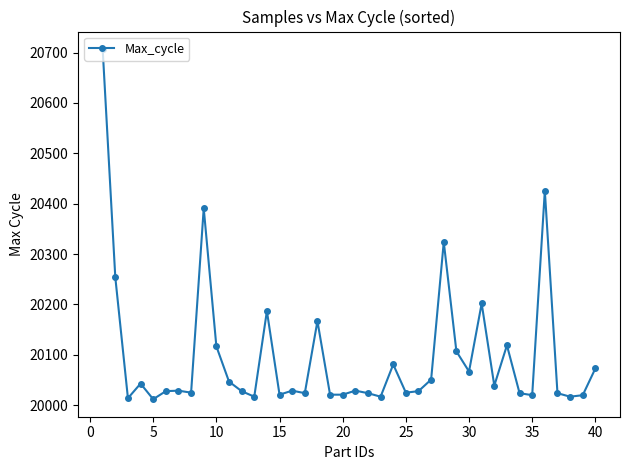

What is the greatest value displayed?

20707